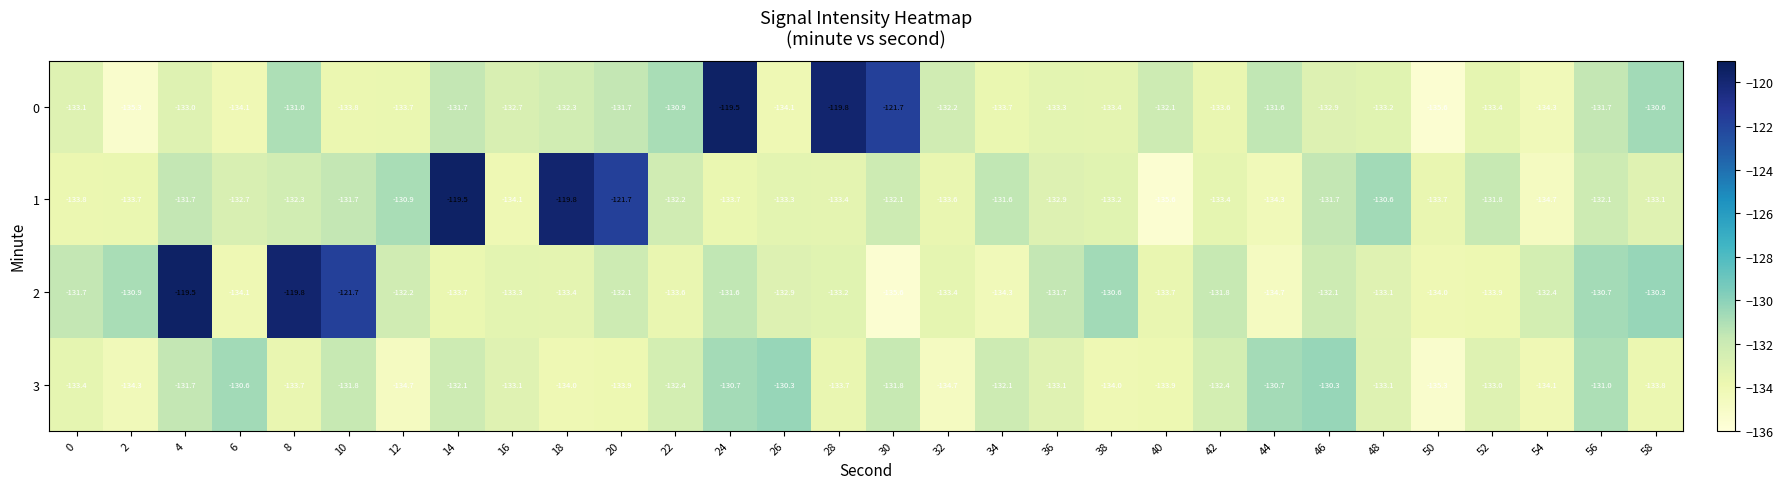

What is the total value across all series at 44?

-531.3